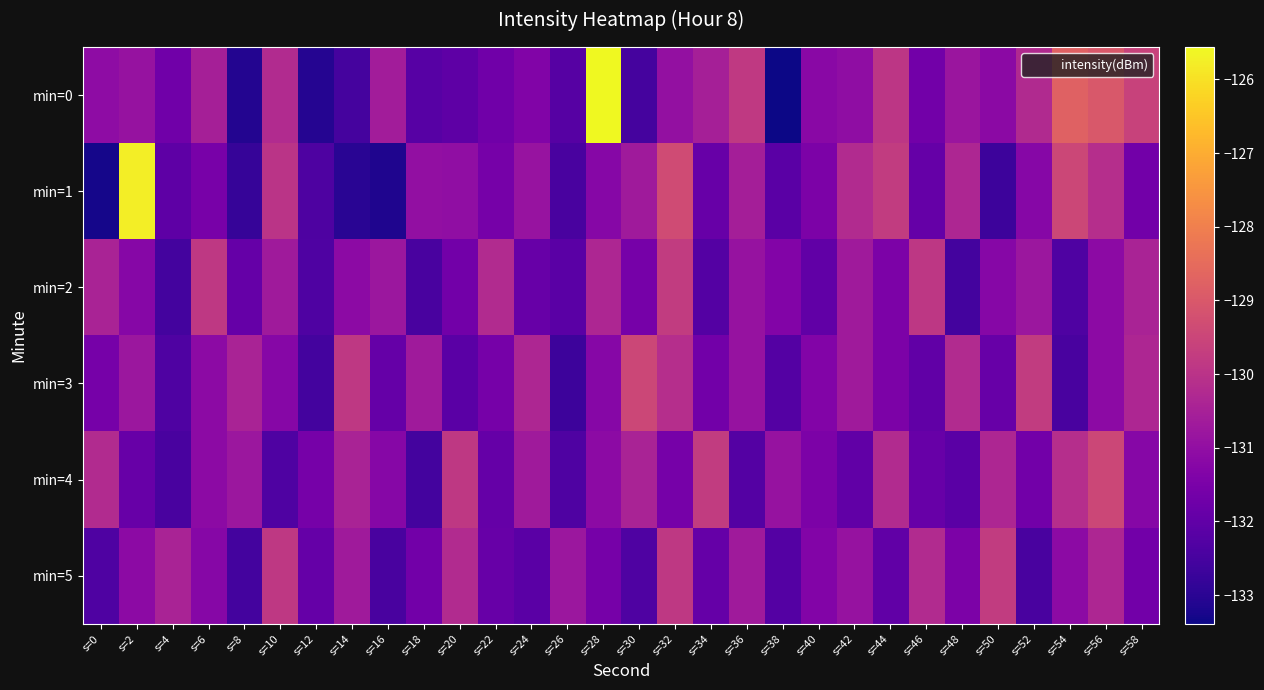

Reading left to right, transcribe all the data shown in this chart.

min=0: s=0=-131.1	s=2=-130.9	s=4=-131.7	s=6=-130.5	s=8=-133.1	s=10=-130.2	s=12=-133.1	s=14=-132.5	s=16=-130.6	s=18=-132.2	s=20=-132.1	s=22=-131.7	s=24=-131.3	s=26=-132.2	s=28=-125.6	s=30=-132.5	s=32=-131.0	s=34=-130.5	s=36=-129.8	s=38=-133.4	s=40=-131.2	s=42=-131.0	s=44=-129.9	s=46=-131.7	s=48=-130.8	s=50=-131.2	s=52=-130.2	s=54=-128.8	s=56=-129.0	s=58=-129.6
min=1: s=0=-133.3	s=2=-125.8	s=4=-132.1	s=6=-131.5	s=8=-132.8	s=10=-130.0	s=12=-132.4	s=14=-133.0	s=16=-133.2	s=18=-131.0	s=20=-131.0	s=22=-131.6	s=24=-130.9	s=26=-132.4	s=28=-131.2	s=30=-130.7	s=32=-129.3	s=34=-131.9	s=36=-130.6	s=38=-132.1	s=40=-131.4	s=42=-130.2	s=44=-129.8	s=46=-131.9	s=48=-130.3	s=50=-132.7	s=52=-131.2	s=54=-129.4	s=56=-130.1	s=58=-131.7
min=2: s=0=-130.4	s=2=-131.2	s=4=-132.6	s=6=-129.9	s=8=-131.9	s=10=-130.7	s=12=-132.3	s=14=-131.1	s=16=-130.8	s=18=-132.4	s=20=-131.7	s=22=-130.2	s=24=-131.9	s=26=-132.1	s=28=-130.3	s=30=-131.6	s=32=-129.8	s=34=-132.2	s=36=-130.9	s=38=-131.3	s=40=-132.0	s=42=-130.7	s=44=-131.4	s=46=-129.9	s=48=-132.6	s=50=-131.2	s=52=-130.8	s=54=-132.3	s=56=-131.1	s=58=-130.4
min=3: s=0=-131.6	s=2=-130.8	s=4=-132.3	s=6=-131.1	s=8=-130.4	s=10=-131.2	s=12=-132.6	s=14=-129.9	s=16=-131.9	s=18=-130.7	s=20=-132.1	s=22=-131.6	s=24=-130.3	s=26=-132.7	s=28=-131.2	s=30=-129.4	s=32=-130.1	s=34=-131.7	s=36=-130.9	s=38=-132.2	s=40=-131.3	s=42=-130.7	s=44=-131.4	s=46=-132.0	s=48=-130.2	s=50=-131.9	s=52=-129.8	s=54=-132.4	s=56=-131.1	s=58=-130.3
min=4: s=0=-130.2	s=2=-131.9	s=4=-132.4	s=6=-131.1	s=8=-130.8	s=10=-132.3	s=12=-131.6	s=14=-130.4	s=16=-131.2	s=18=-132.6	s=20=-129.9	s=22=-131.9	s=24=-130.7	s=26=-132.3	s=28=-131.1	s=30=-130.4	s=32=-131.6	s=34=-129.8	s=36=-132.2	s=38=-130.9	s=40=-131.4	s=42=-132.0	s=44=-130.2	s=46=-131.9	s=48=-132.1	s=50=-130.3	s=52=-131.7	s=54=-130.1	s=56=-129.4	s=58=-131.2
min=5: s=0=-132.3	s=2=-131.1	s=4=-130.4	s=6=-131.2	s=8=-132.6	s=10=-129.9	s=12=-131.9	s=14=-130.7	s=16=-132.4	s=18=-131.7	s=20=-130.2	s=22=-131.9	s=24=-132.1	s=26=-130.8	s=28=-131.6	s=30=-132.3	s=32=-129.9	s=34=-131.9	s=36=-130.7	s=38=-132.2	s=40=-131.3	s=42=-130.9	s=44=-132.0	s=46=-130.2	s=48=-131.4	s=50=-129.8	s=52=-132.4	s=54=-131.1	s=56=-130.3	s=58=-131.7